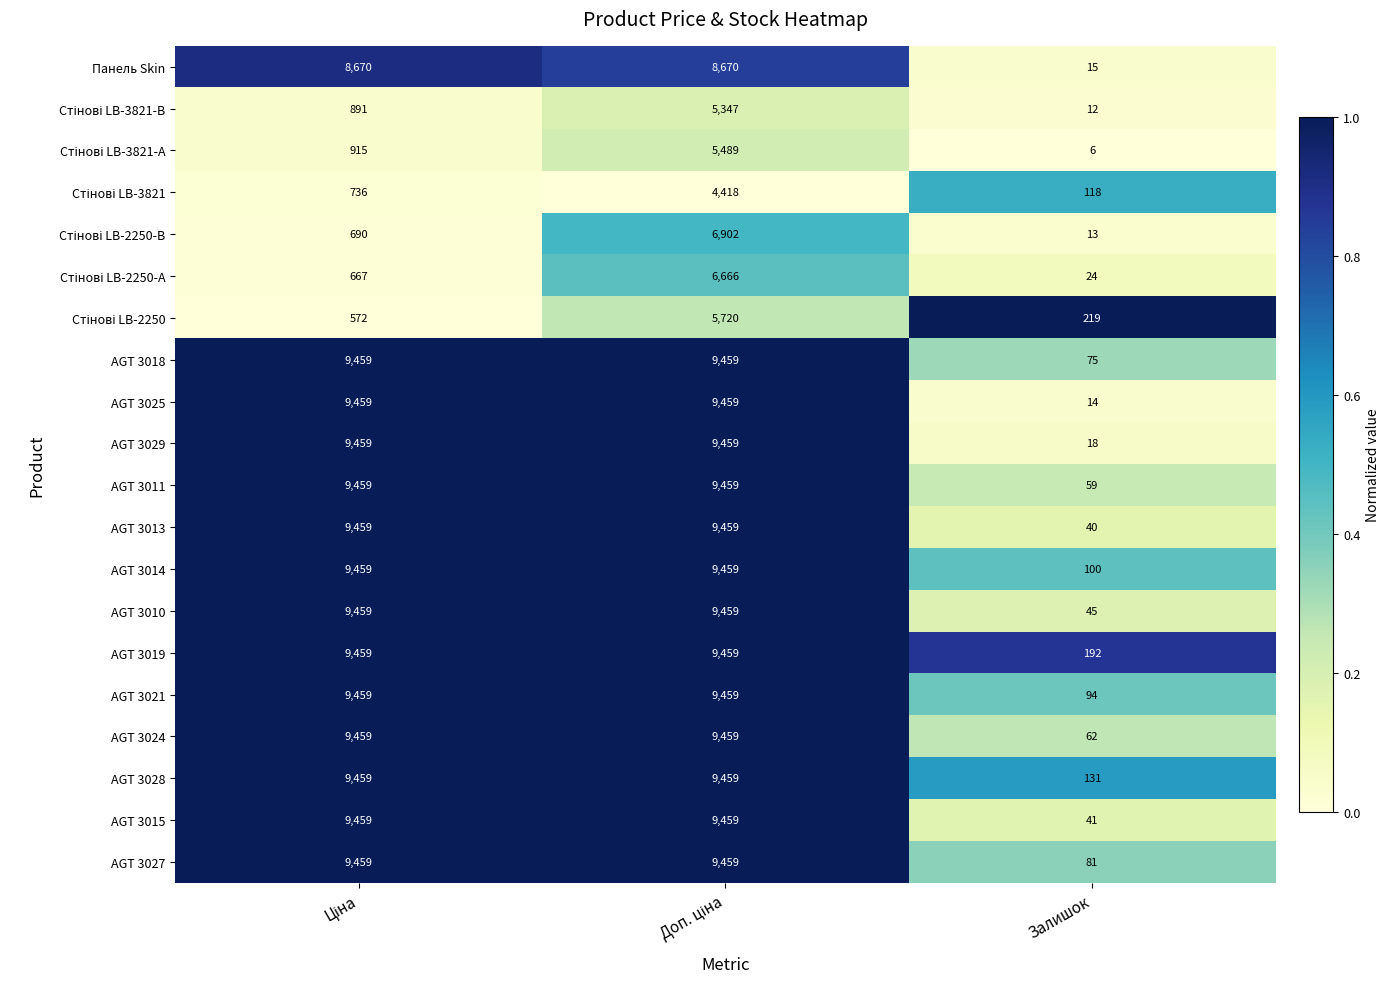

Which series has the largest total across all categories?

AGT 3019